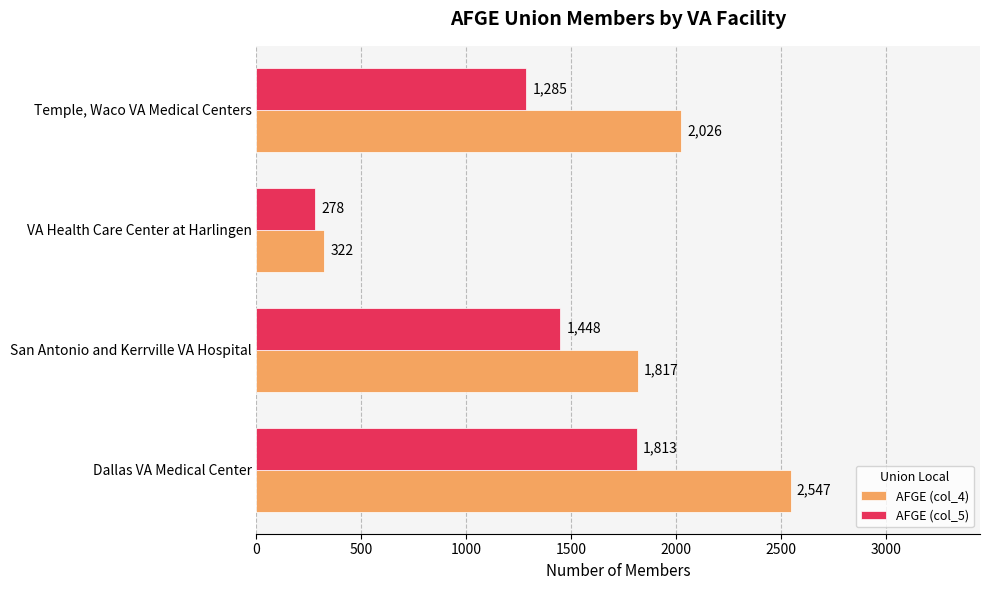

At which label is AFGE (col_4) closest to 1434?

San Antonio and Kerrville VA Hospital